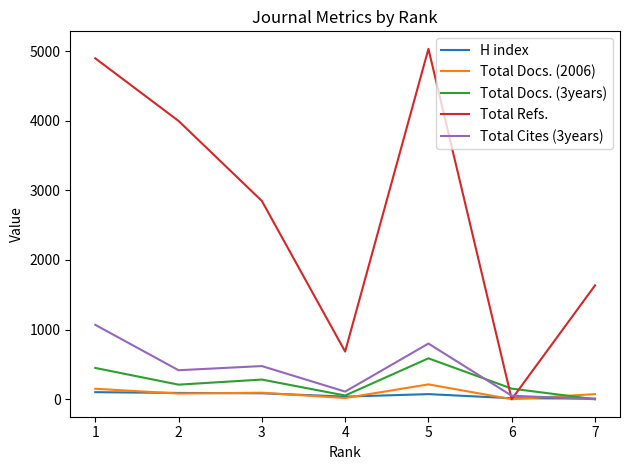

How many lines are shown in the chart?

5